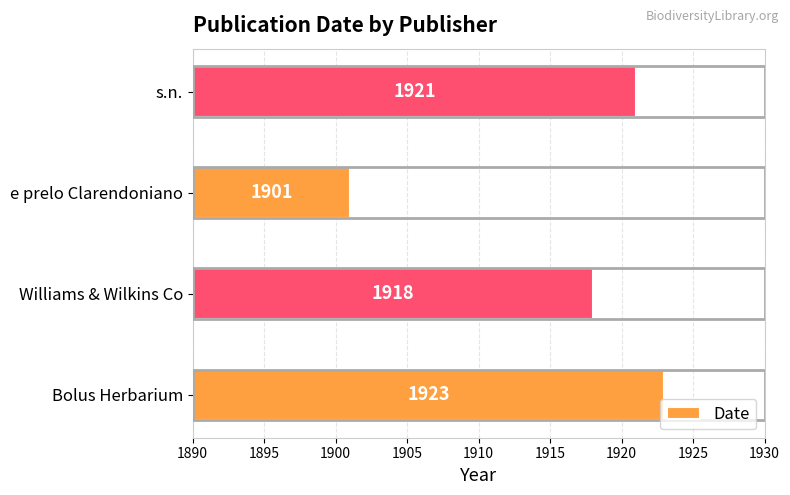

The chart shows a value of 1331 at Bolus Herbarium. True or false?

False